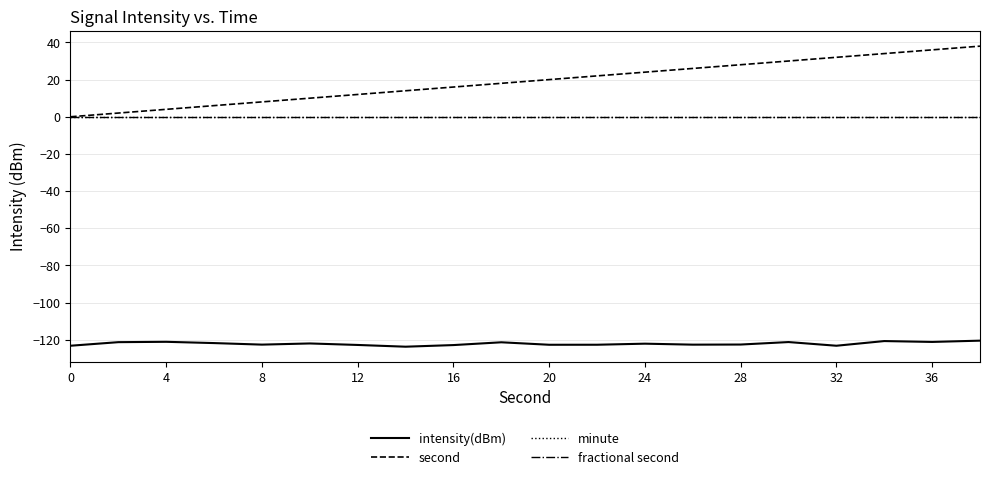

Does the chart have visible grid lines?

Yes